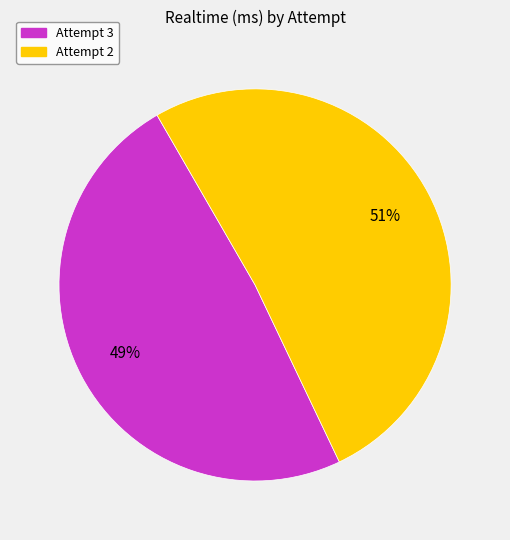

To the nearest percent, what is the average slice percentage?

50%